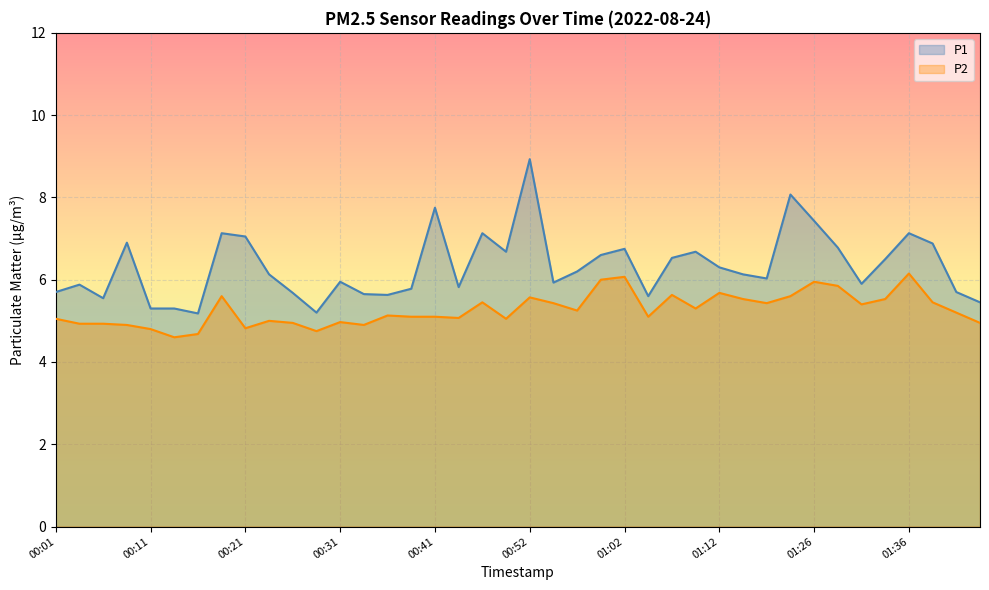

What is the total value across all series at 00:31?

10.9